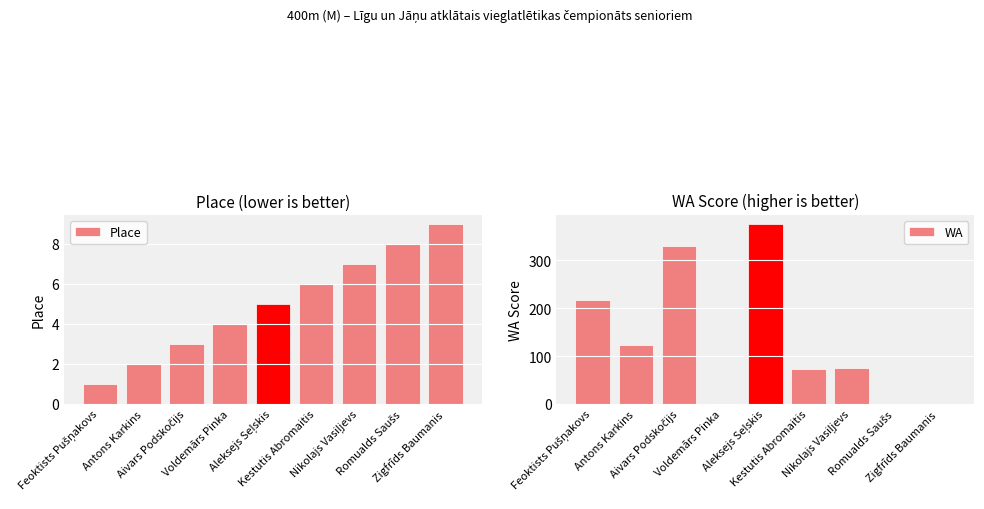

The value of WA at Kestutis Abromaitis is 73. True or false?

True